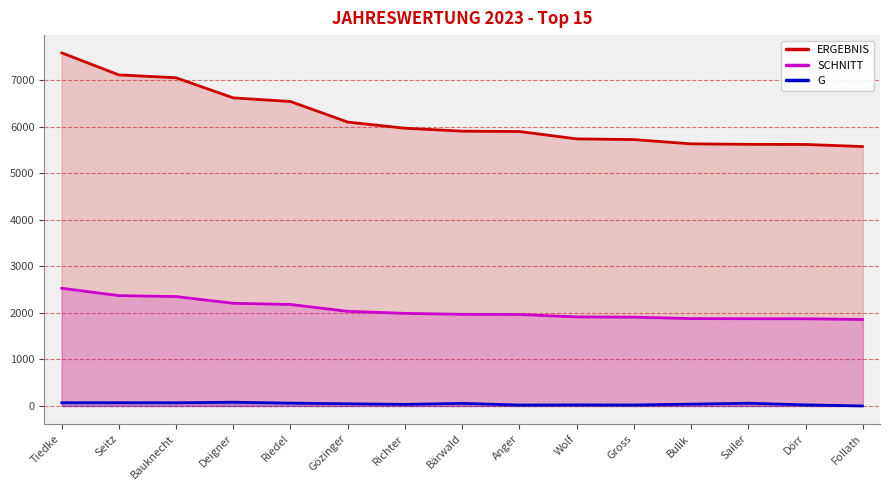

What is the sum of the SCHNITT values at Wolf and Tiedke?

4442